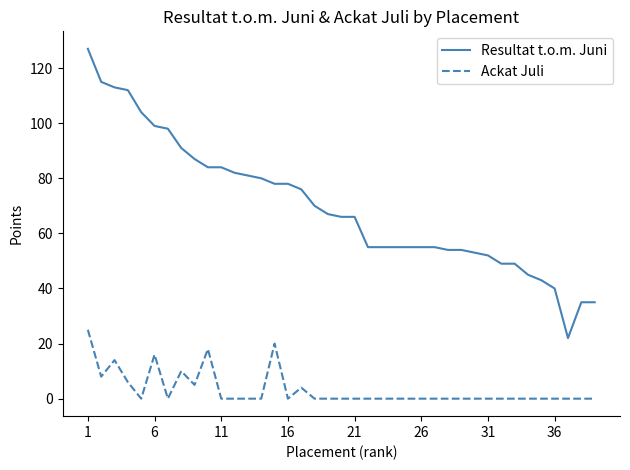

Which series has the largest total across all categories?

Resultat t.o.m. Juni